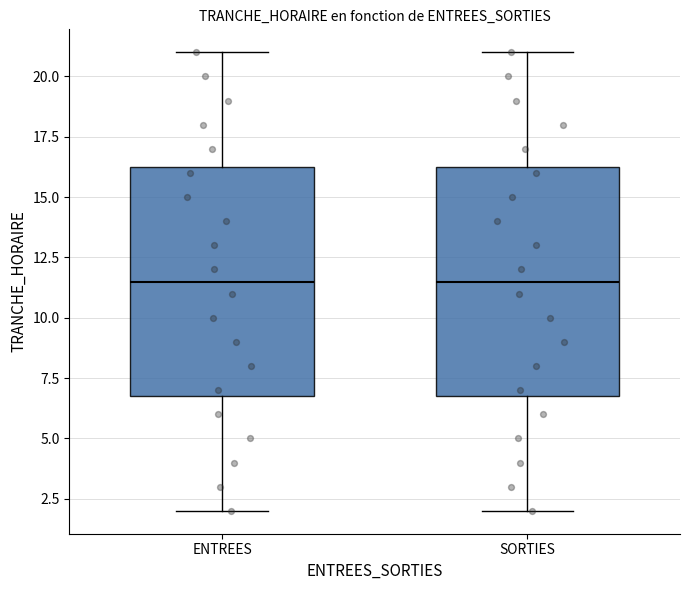

Where is the lower edge of the box for ENTREES on the y-axis? The values are not printed on the chart, so give them approximately, as read against the axis.

7.0